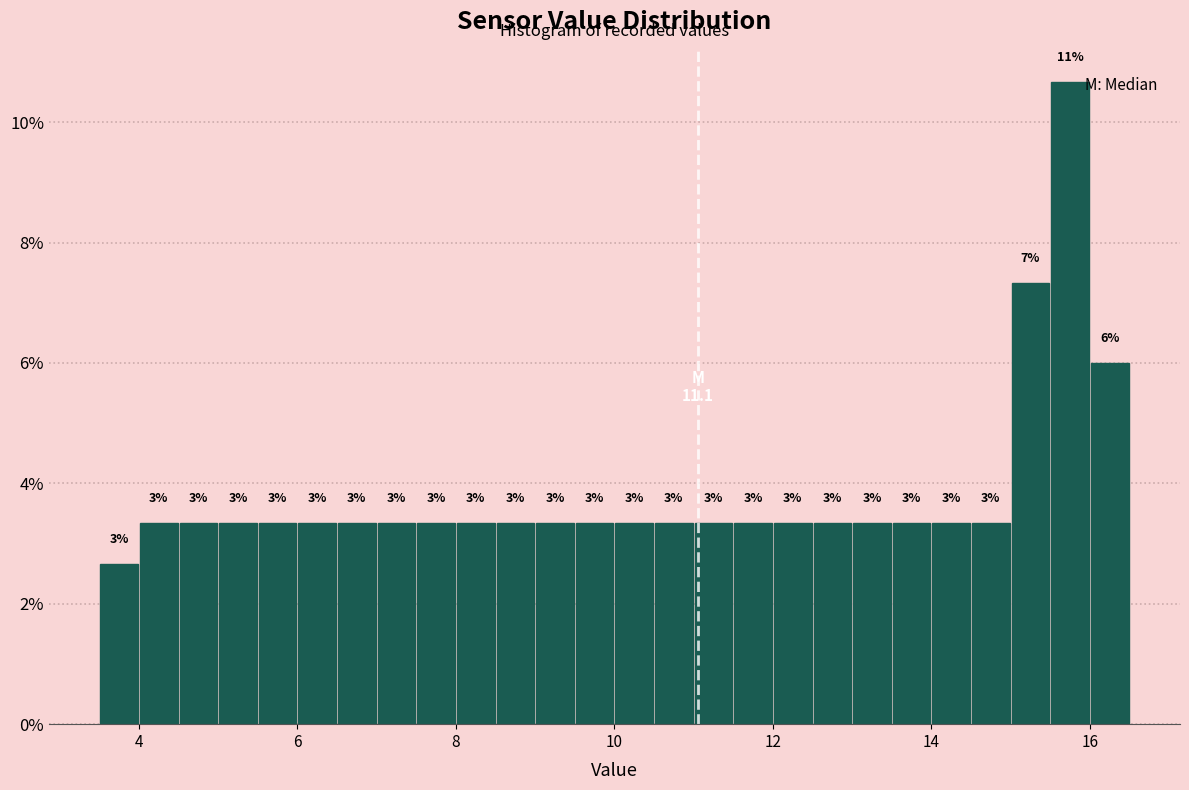

Around what value on the x-axis is the tallest bar? Give the approximate position of its centre, as read against the axis.

15.8